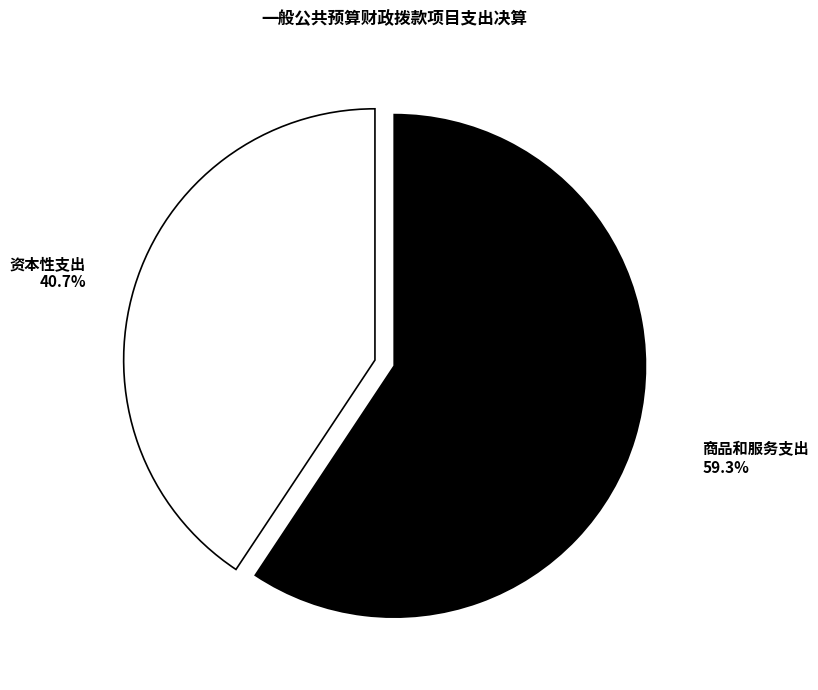

Is there a majority slice in this chart?

Yes